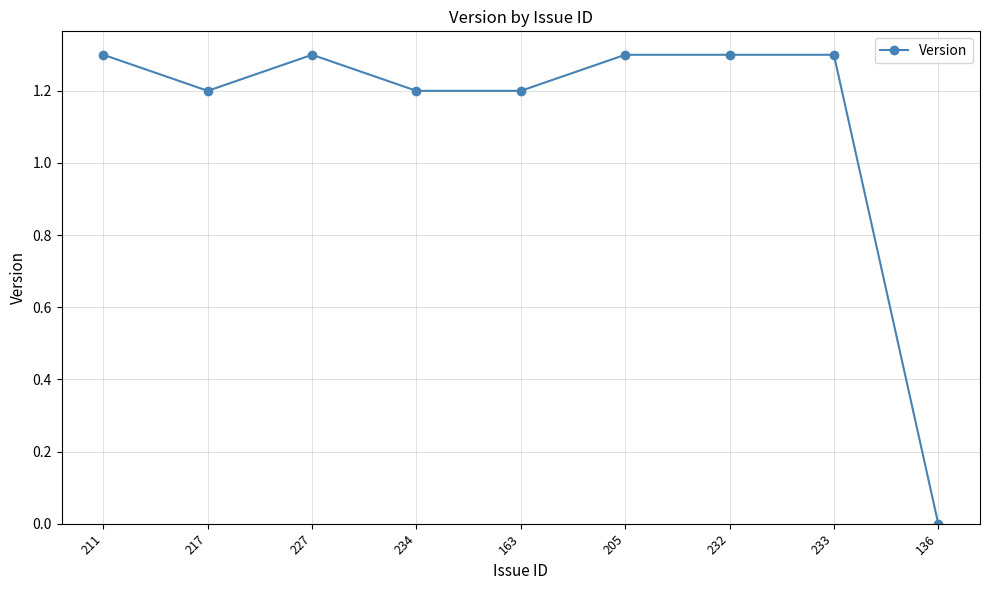

What is the difference between the maximum and minimum values?

1.3